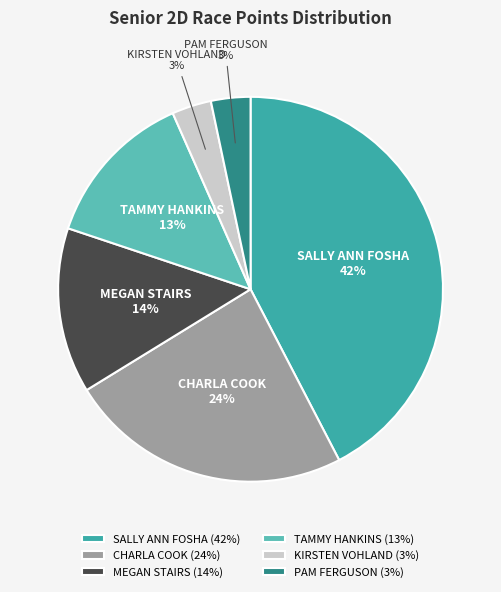

To the nearest percent, what is the average slice percentage?

17%